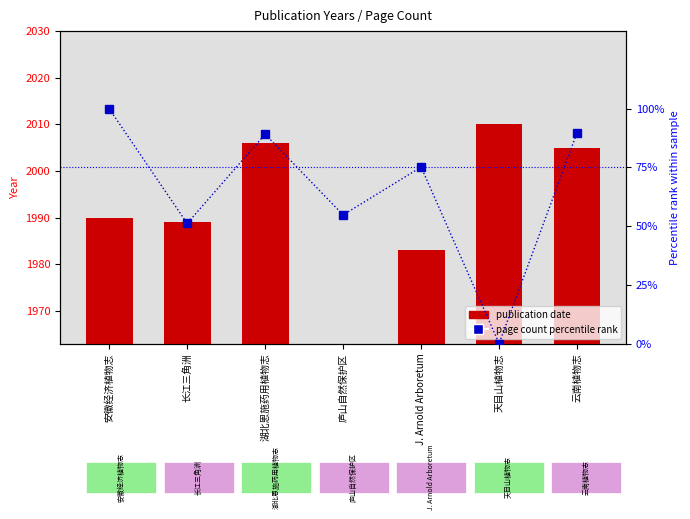

Rank the series at J. Arnold Arboretum from lowest to highest value.

page count percentile rank, publication date